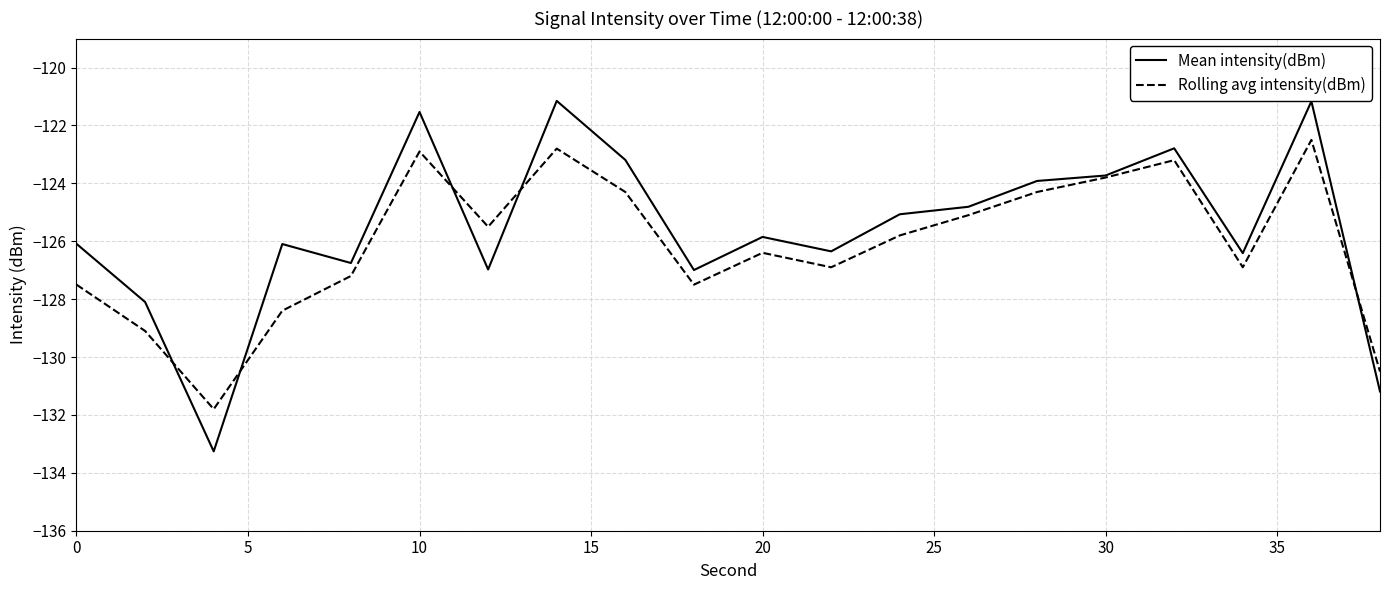

What is the lowest value of the Mean intensity(dBm) series?

-133.3